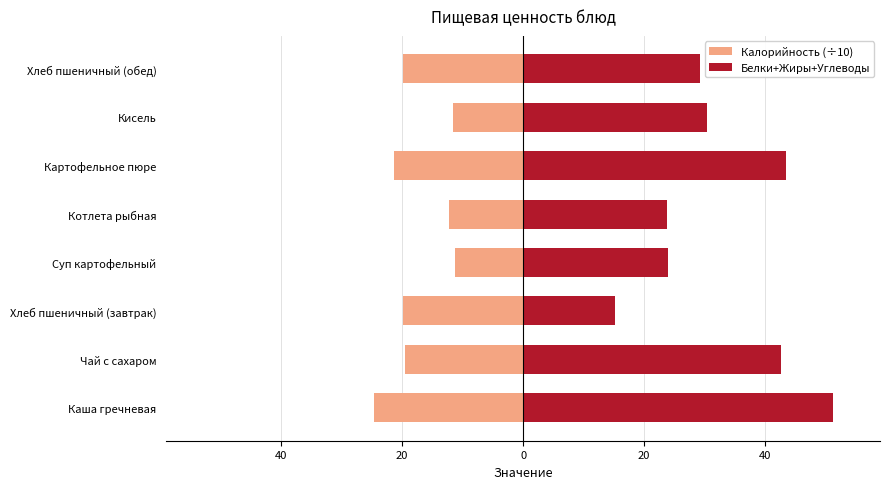

How many bars are there in each group?

2